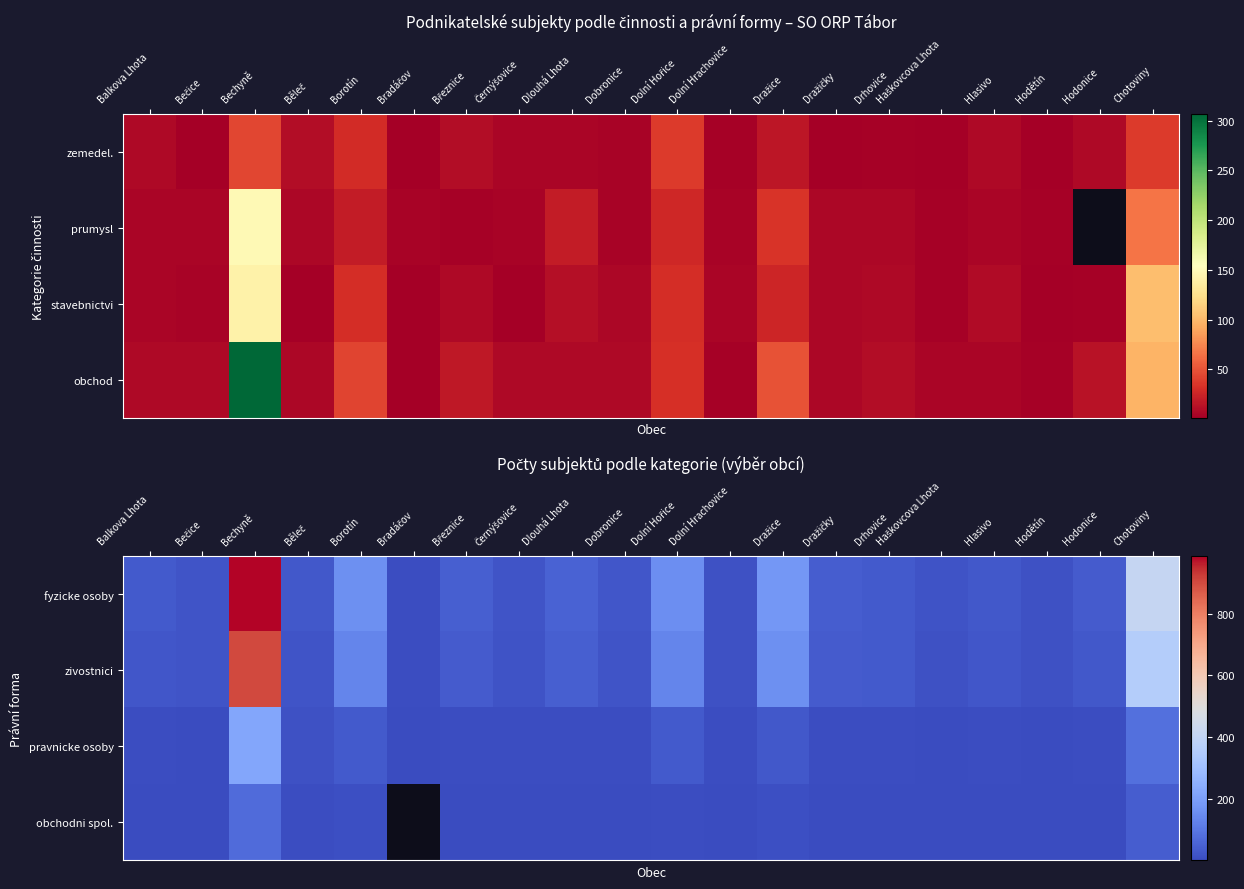

What is the minimum value shown in the chart?

1.0